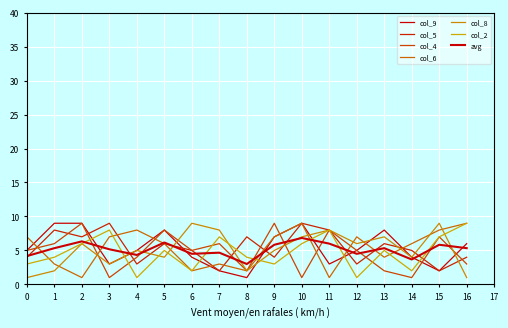

Which series ends up on top after the final intersection of col_6 and col_9?

col_6